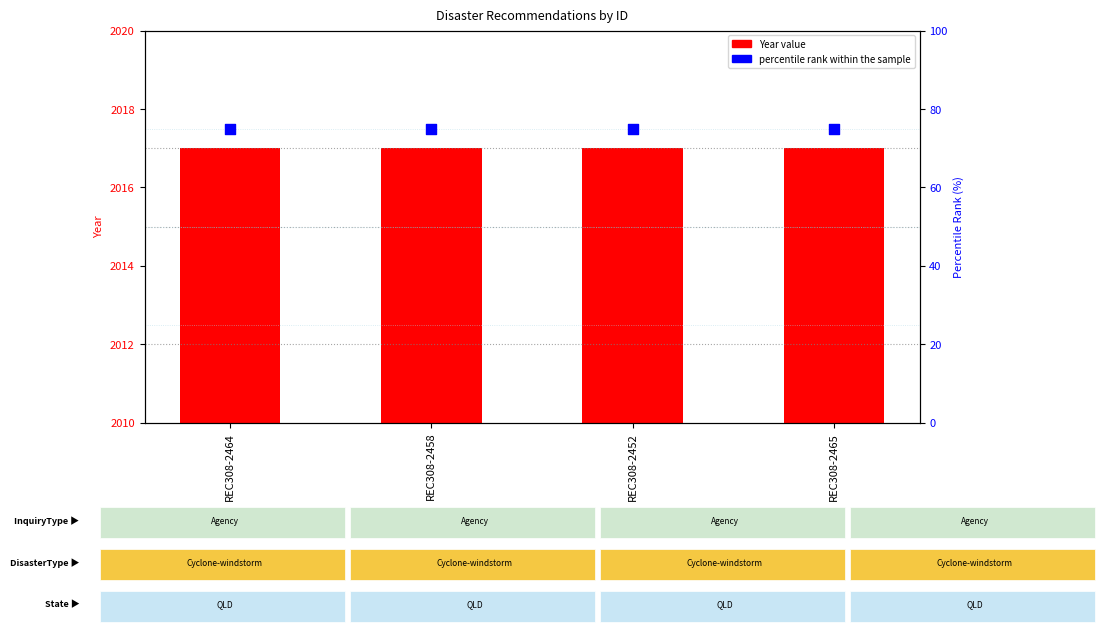

At which category is the sum across all series the highest?

REC308-2464